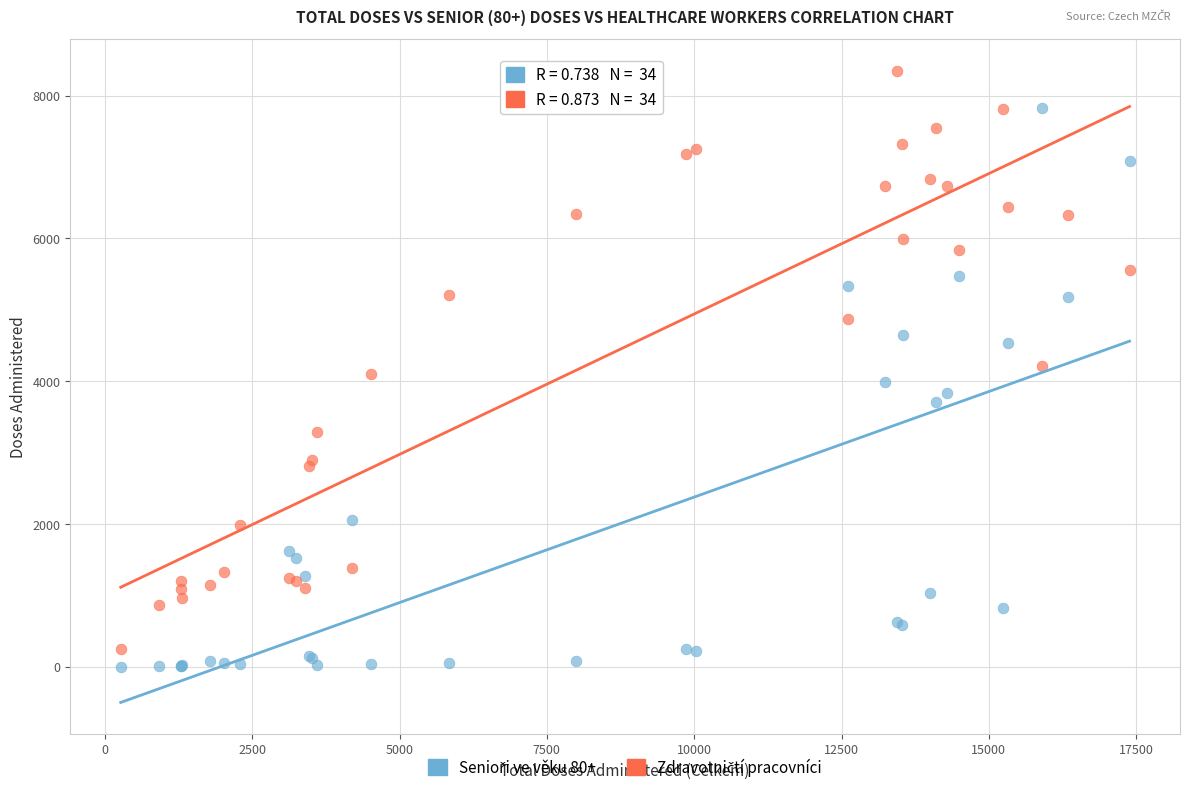

What is the X range (max minus min) for the scatter plot?

17118